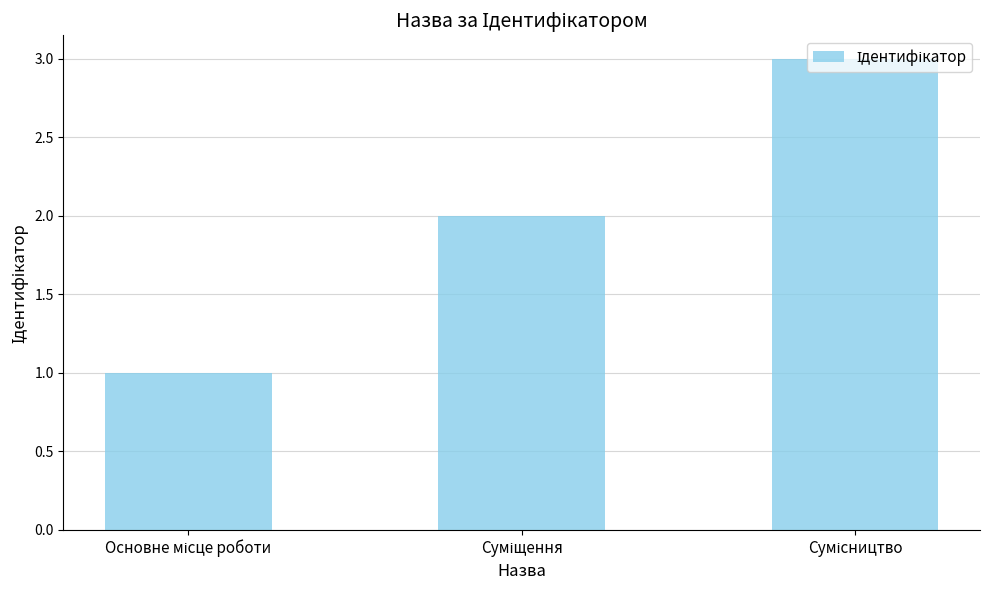

What is the sum of all values?

6